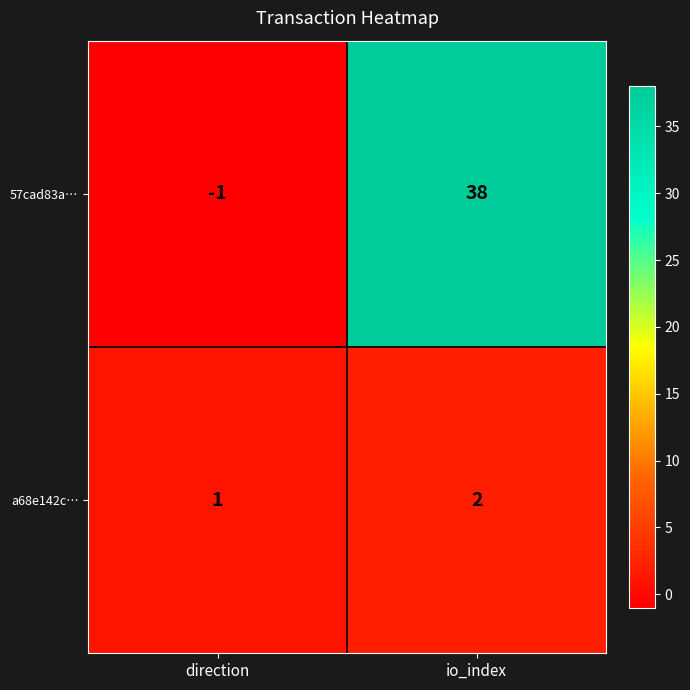

Reading left to right, extract all data points from this chart.

57cad83a…: -1	38
a68e142c…: 1	2